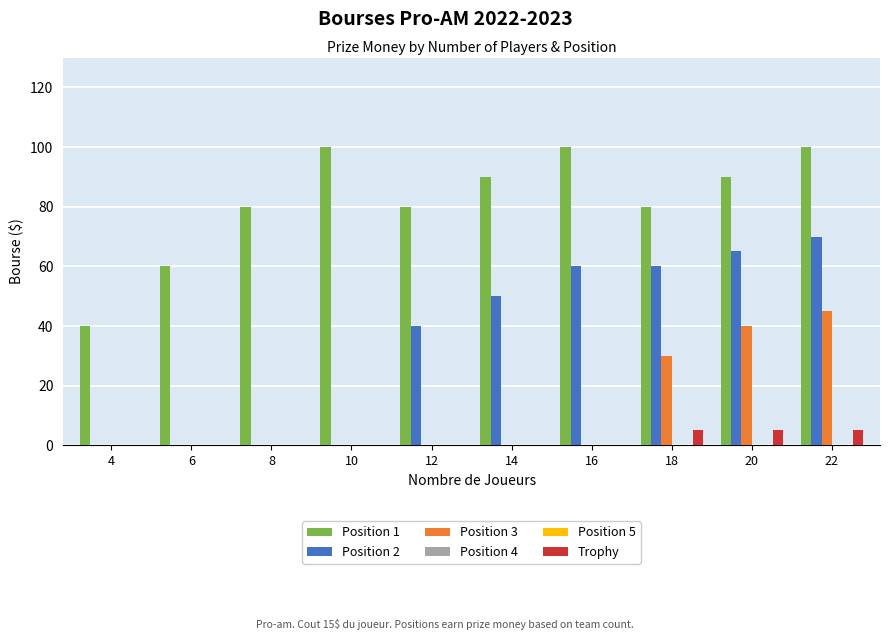

Count the number of data series in this chart.

6